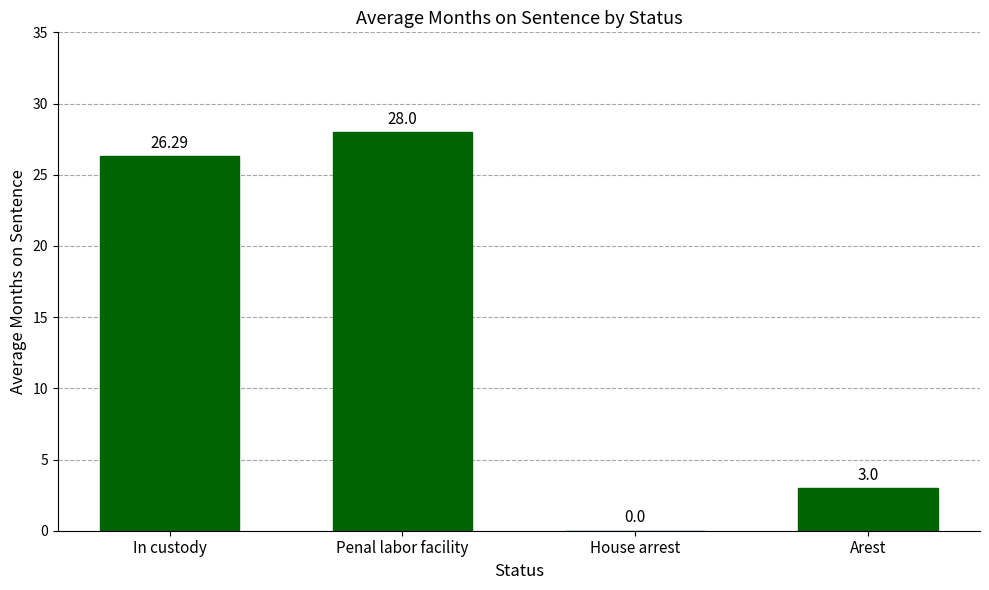

Reading right to left, extract all data points from this chart.

Arest=3.0	House arrest=0.0	Penal labor facility=28.0	In custody=26.3